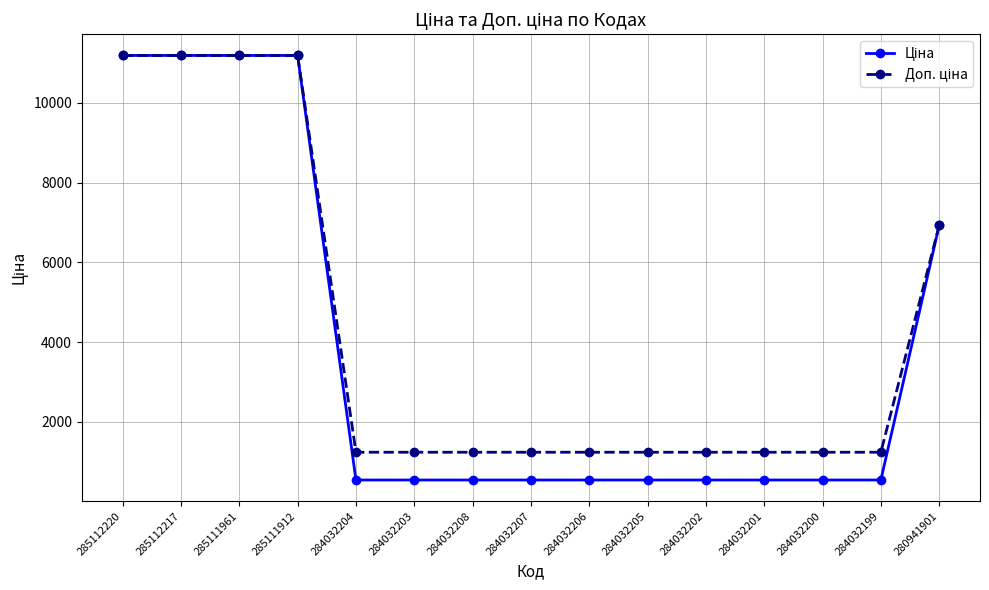

What is the greatest value displayed?

11188.2